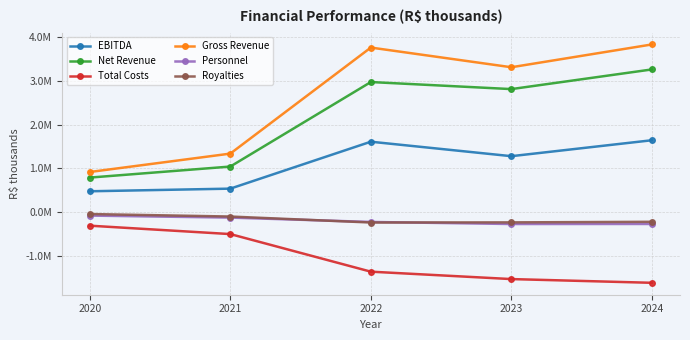

What are all the series names shown in the legend?

EBITDA, Net Revenue, Total Costs, Gross Revenue, Personnel, Royalties